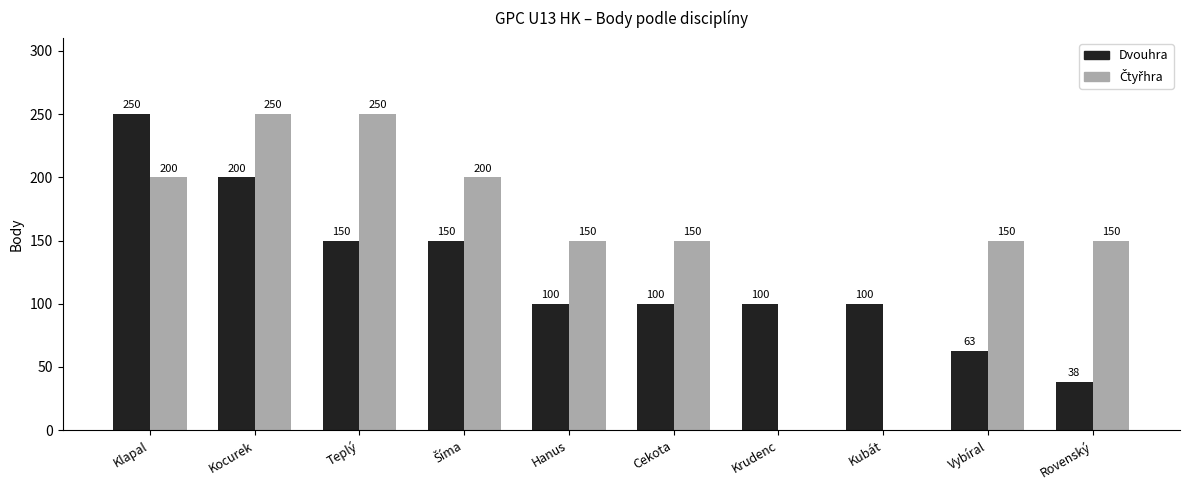

Which category has the highest value in the Dvouhra series?

Klapal